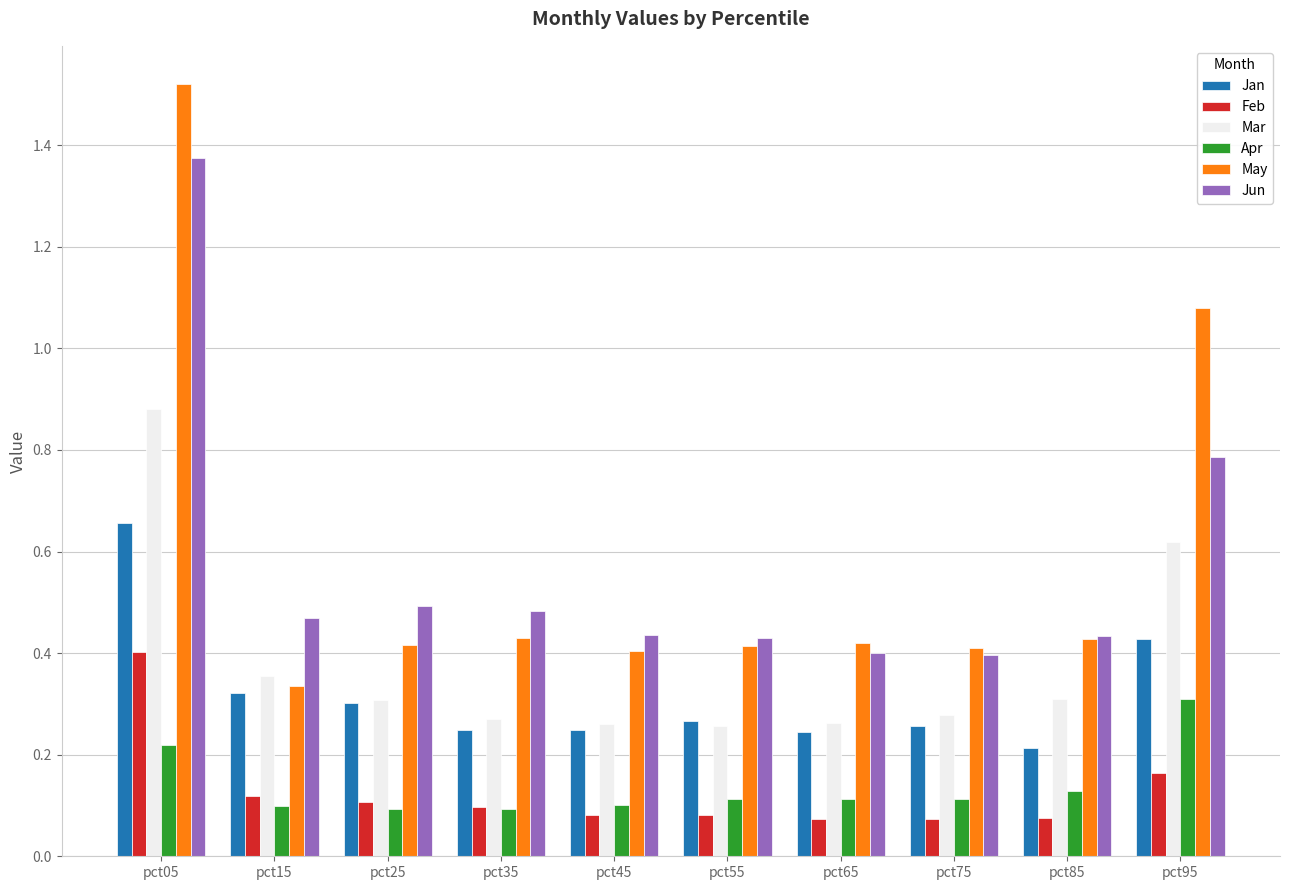

Count the Jun values in the range 0 to 1.

9